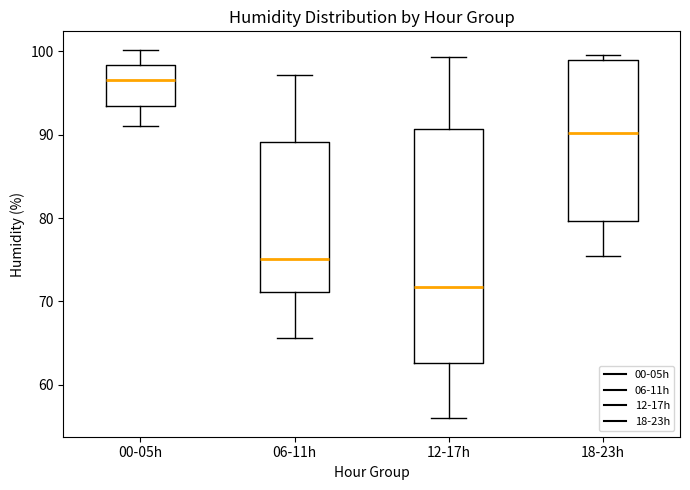

Which box is the tallest, from its lower edge to its upper edge?

12-17h